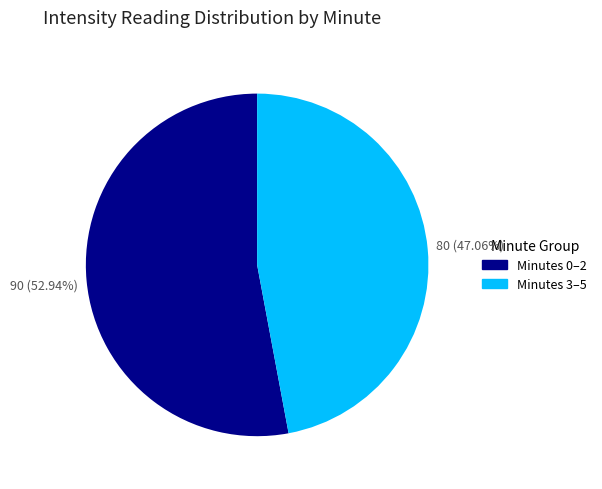

Does any single category account for the majority?

Yes